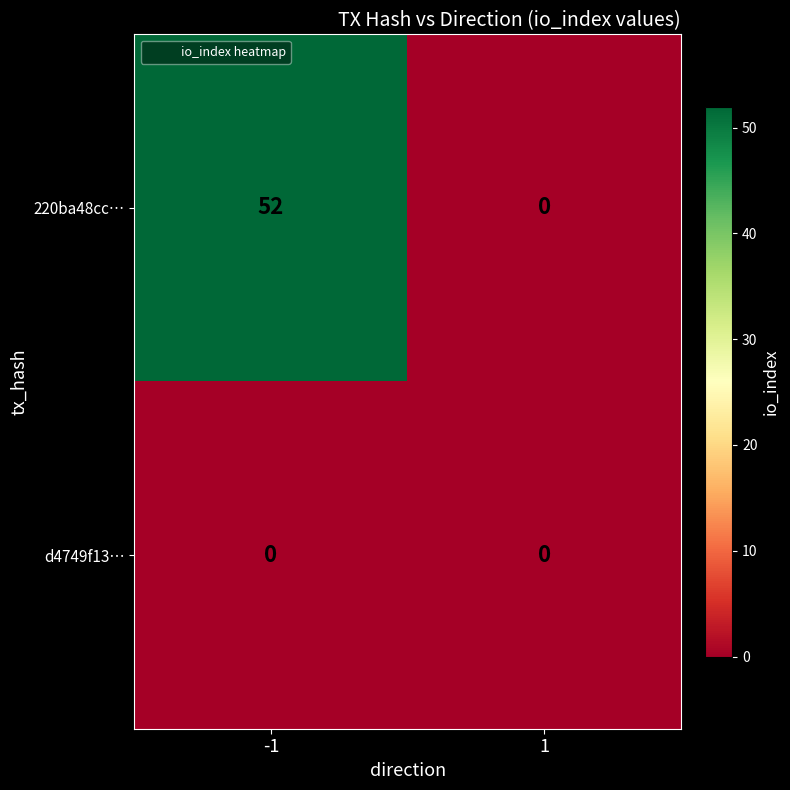

Reading left to right, extract all data points from this chart.

220ba48cc…: -1=52	1=0
d4749f13…: -1=0	1=0